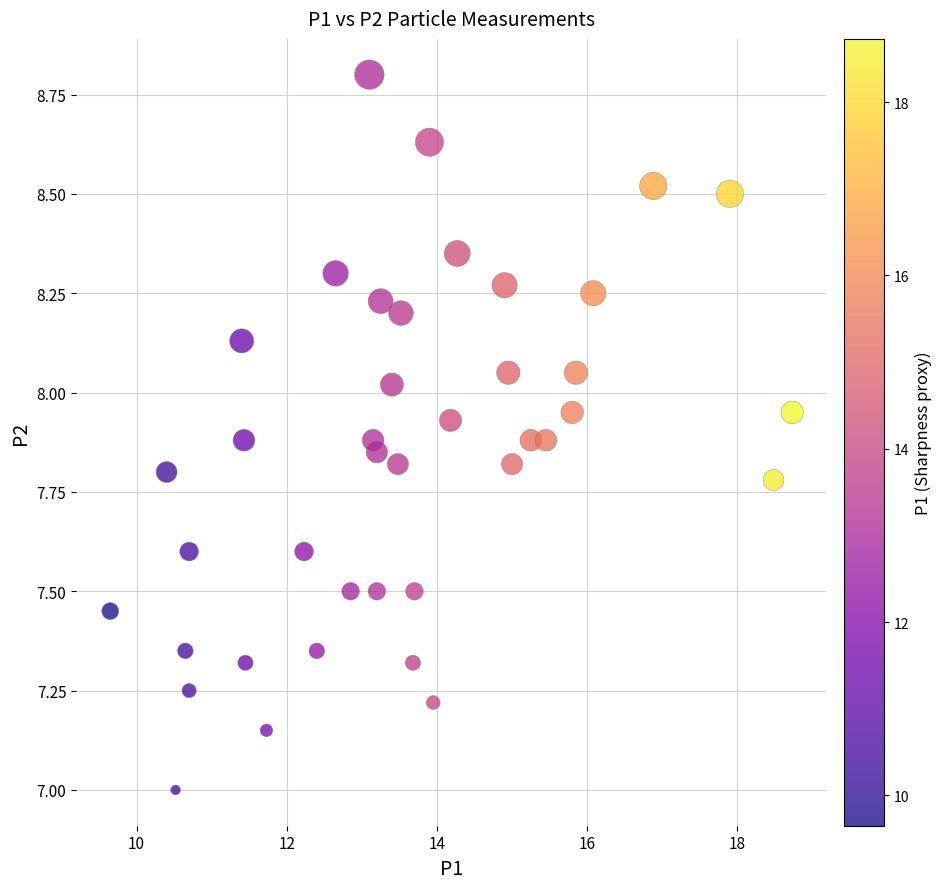

What is the range of X values (max minus min)?

9.1